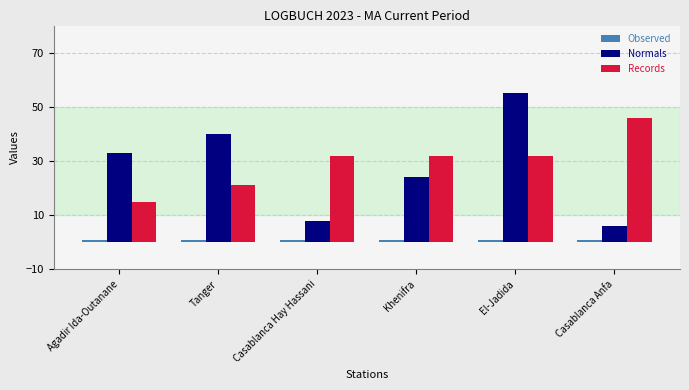

Is the value of Observed at Khenifra greater than the value of Normals at Casablanca Anfa?

No